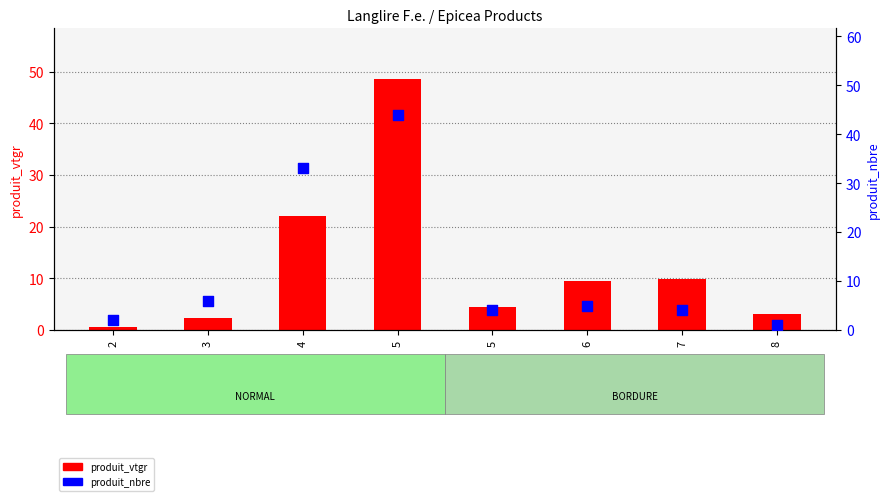

At how many categories does at least one series exceed 12?

2